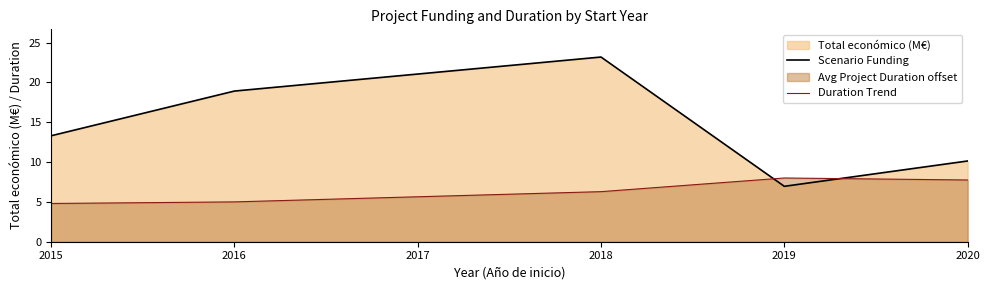

Between 2015 and 2018, which series saw the biggest shift?

Scenario Funding